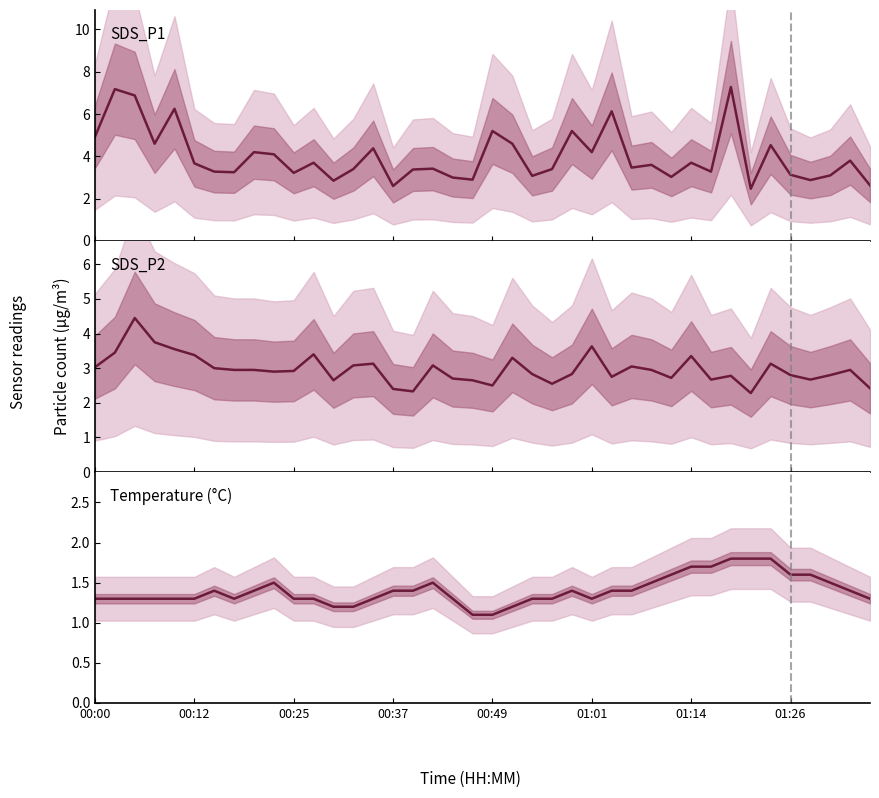

True or false: SDS_P1 and SDS_P2 cross at least once.

False